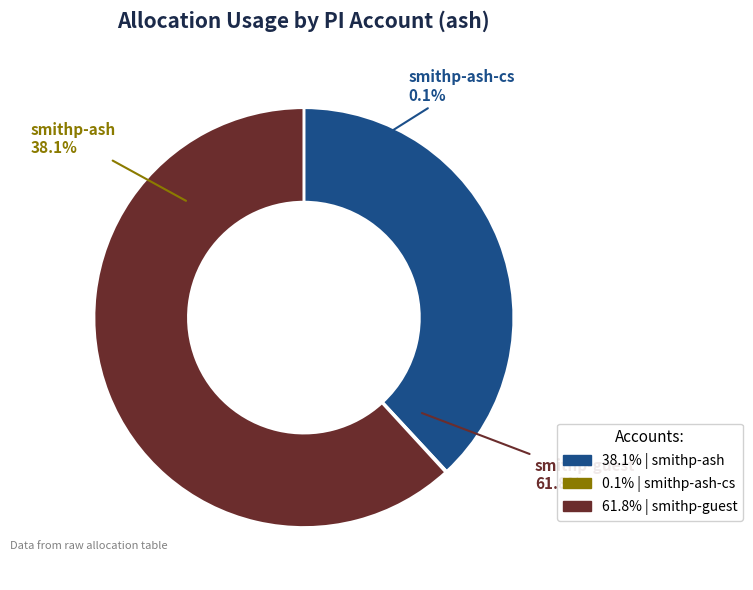

Which slice is the largest?

smithp-guest